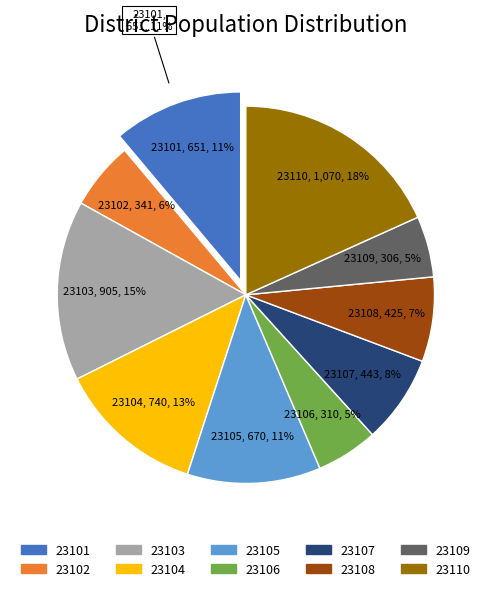

Is there any slice that represents more than half of the pie?

No